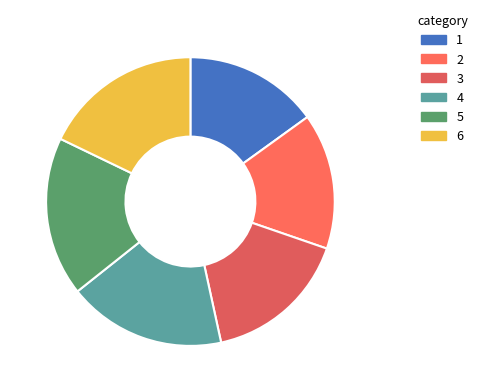

How many slices are in this pie chart?

6